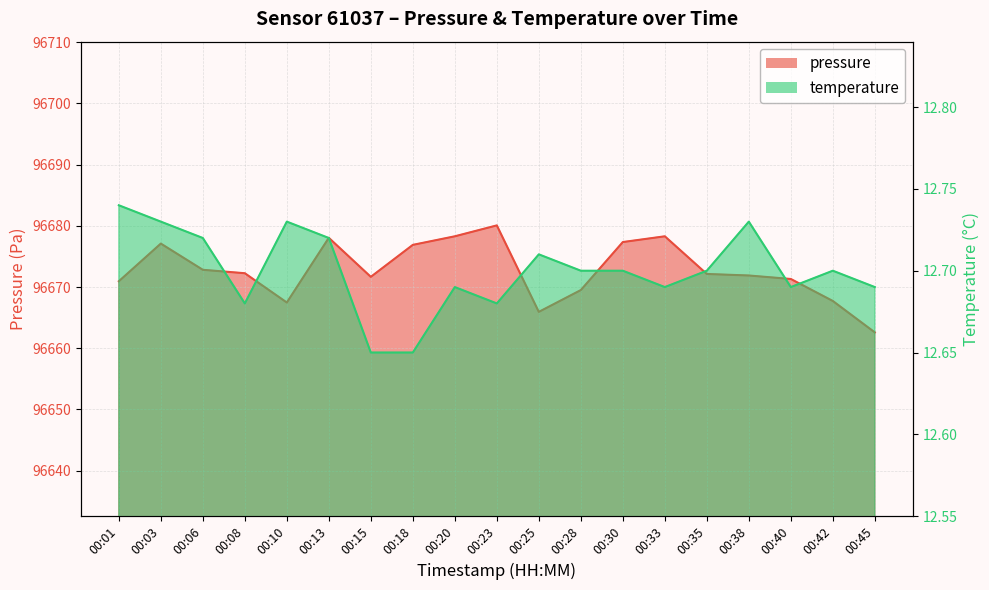

Reading right to left, extract all data points from this chart.

pressure: 00:45=96662.6	00:42=96667.7	00:40=96671.3	00:38=96671.9	00:35=96672.1	00:33=96678.3	00:30=96677.3	00:28=96669.5	00:25=96665.9	00:23=96680.1	00:20=96678.3	00:18=96676.9	00:15=96671.7	00:13=96678.0	00:10=96667.5	00:08=96672.2	00:06=96672.8	00:03=96677.1	00:01=96670.9
temperature: 00:45=12.7	00:42=12.7	00:40=12.7	00:38=12.7	00:35=12.7	00:33=12.7	00:30=12.7	00:28=12.7	00:25=12.7	00:23=12.7	00:20=12.7	00:18=12.7	00:15=12.7	00:13=12.7	00:10=12.7	00:08=12.7	00:06=12.7	00:03=12.7	00:01=12.7